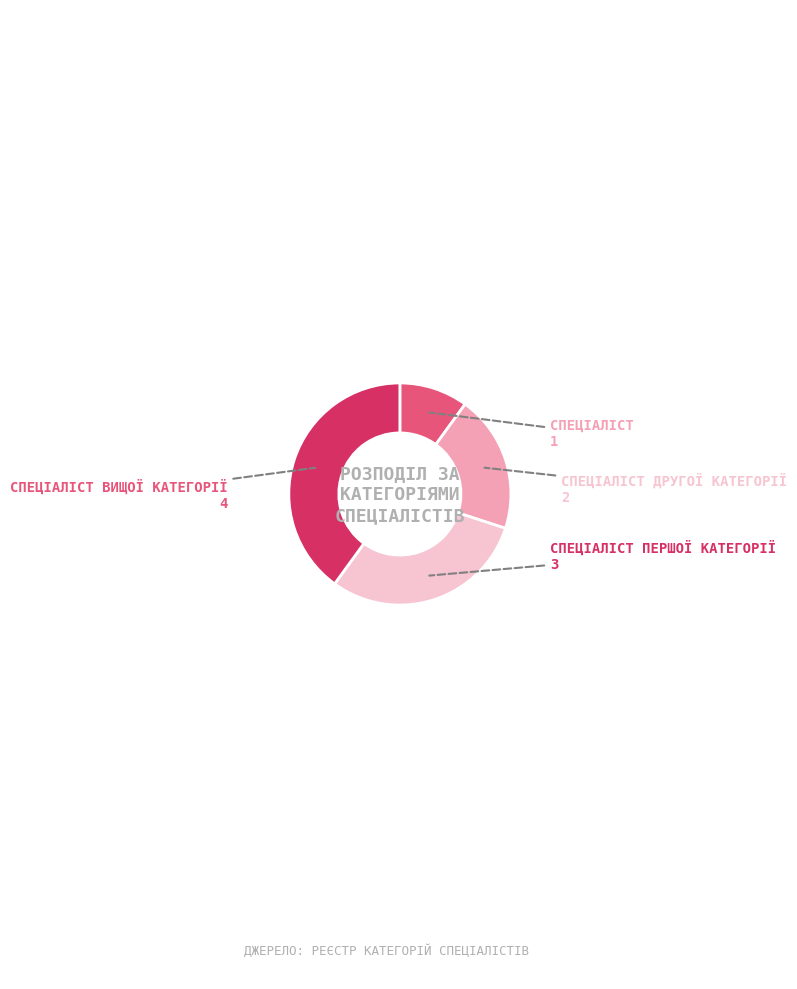

Is there a majority slice in this chart?

No